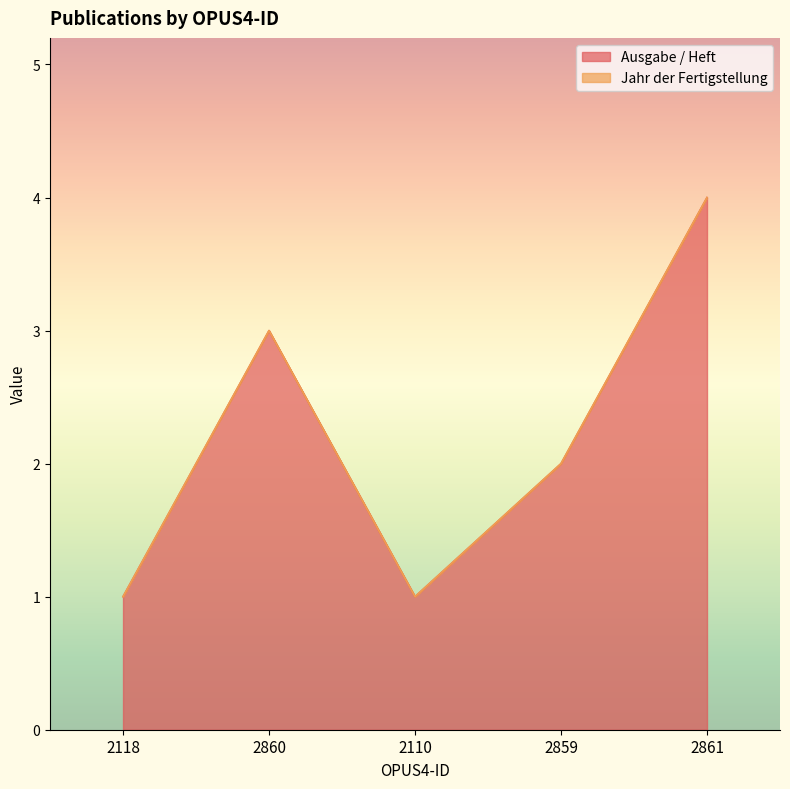

At which label is the value closest to 2?

2859